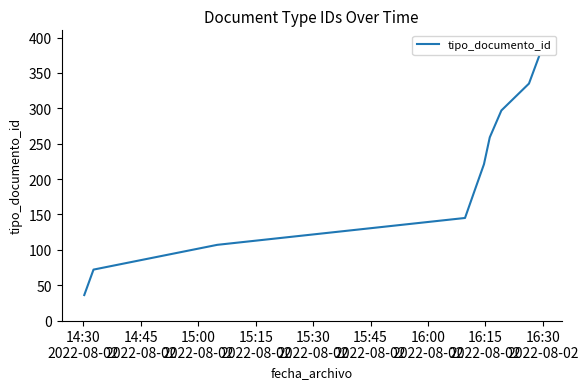

What is the greatest value displayed?

373